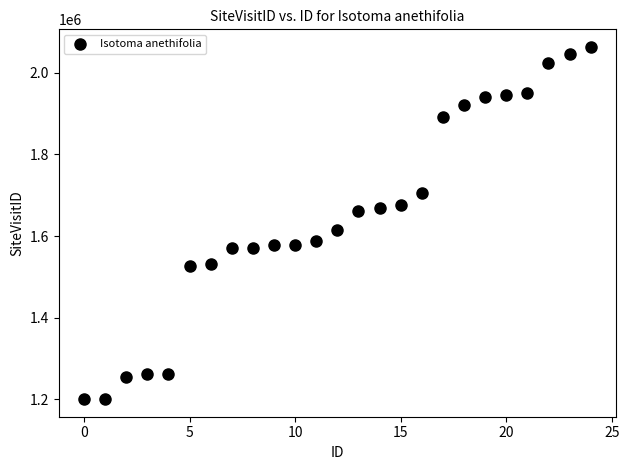

What is the range of Y values (max minus min)?

863138